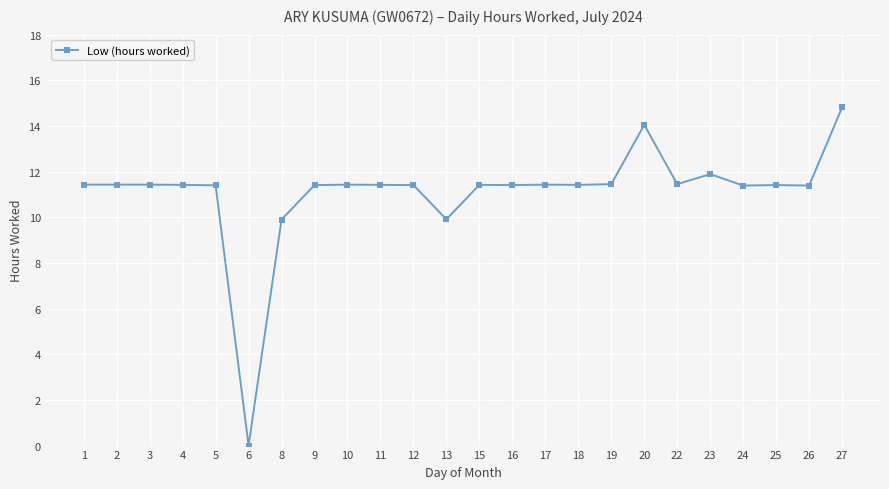

How many values are above zero?

23